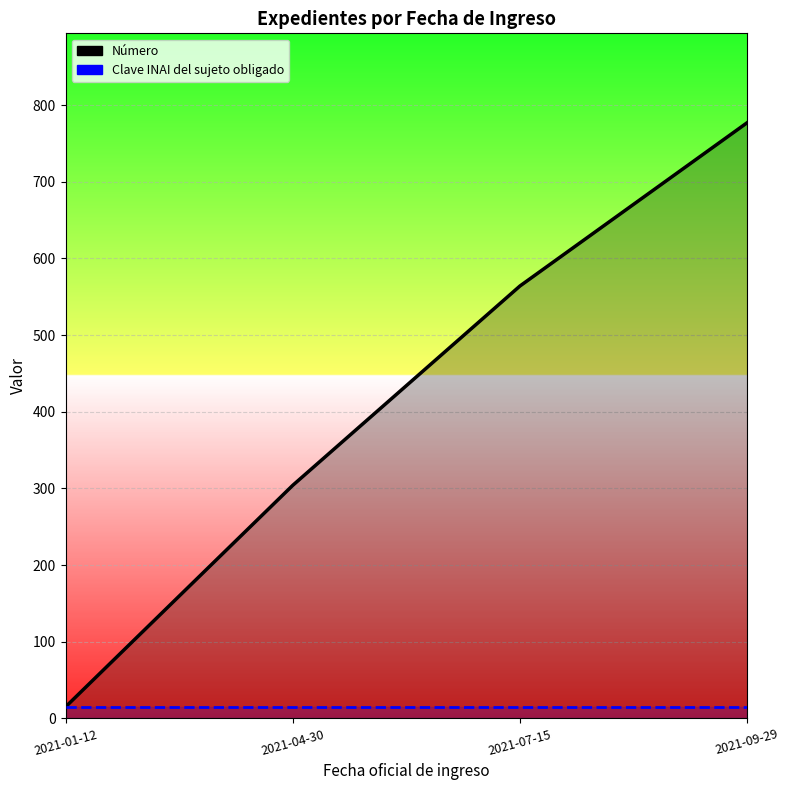

Which series has the widest spread of values?

Número